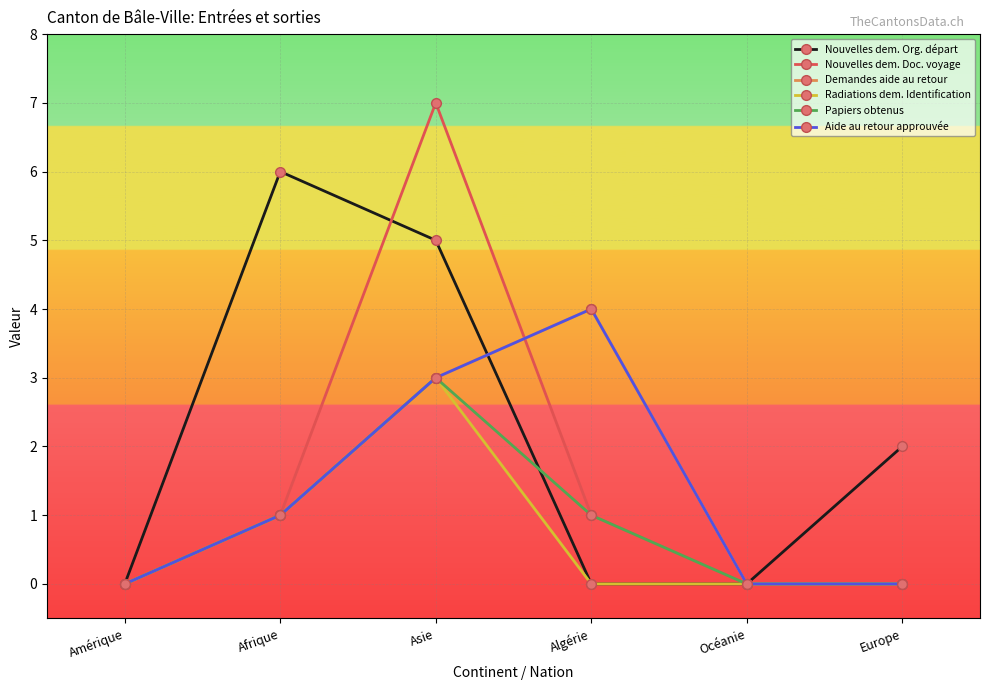

Between Amérique and Afrique, which is larger?

Afrique